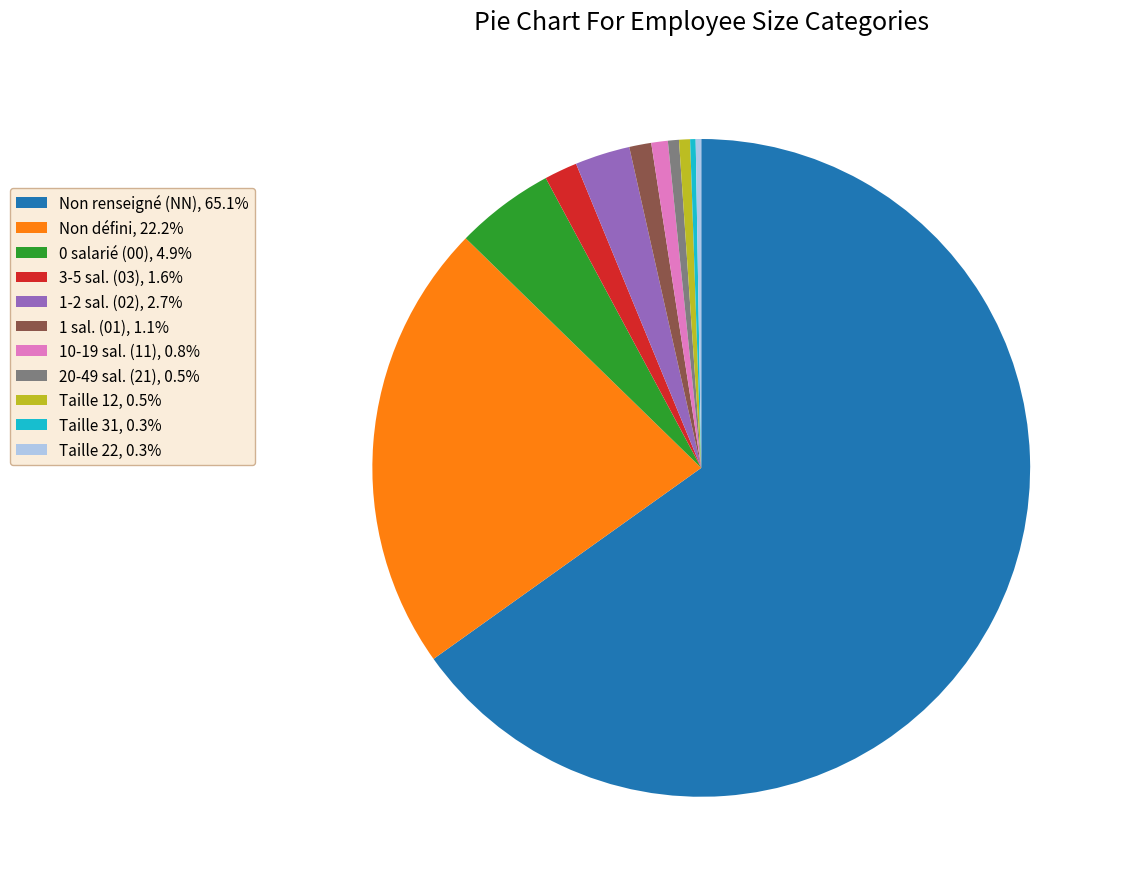

Does Non renseigné (NN), 65.1% represent more than half of the total?

Yes